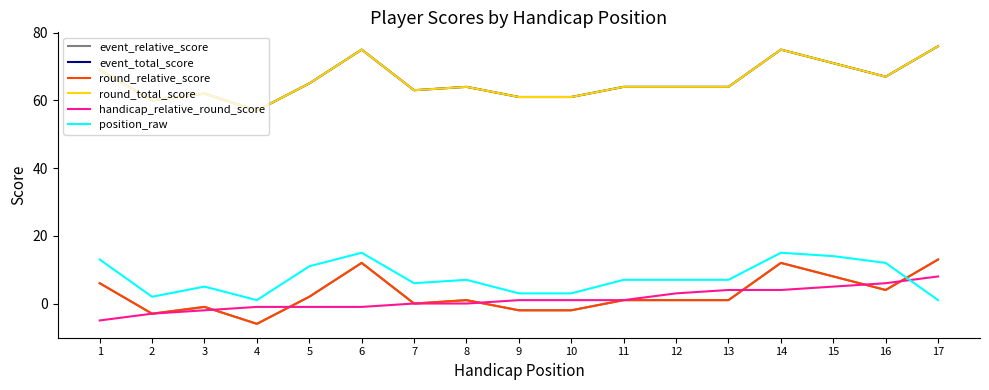

Where does the round_relative_score series first go above 1?

1